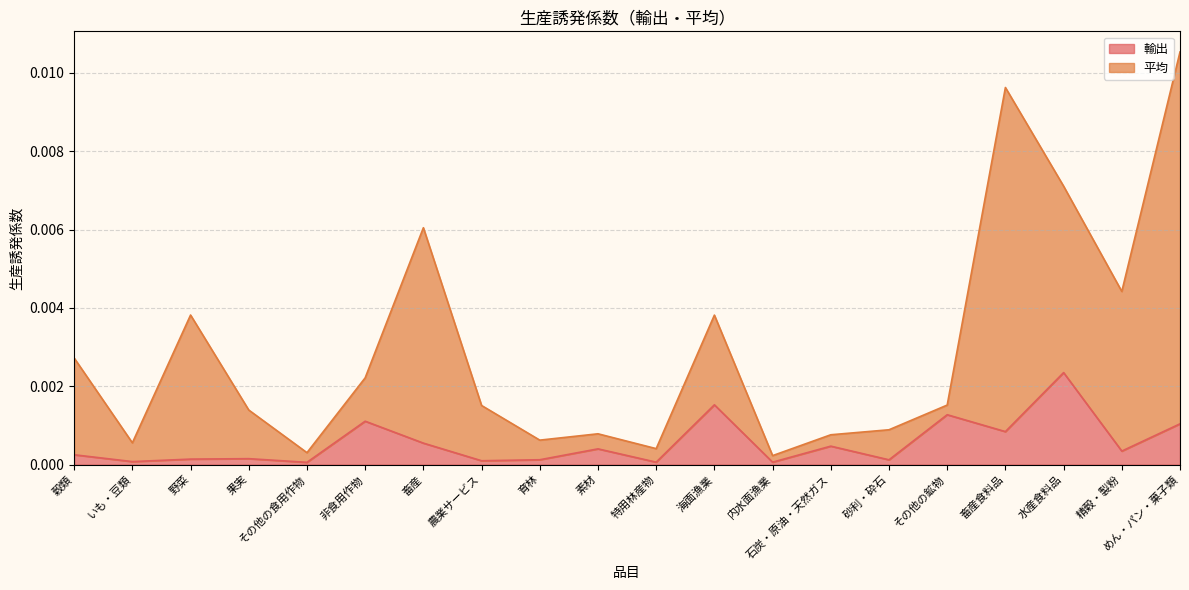

Is it true that 平均 equals 0.0 at 内水面漁業?

False